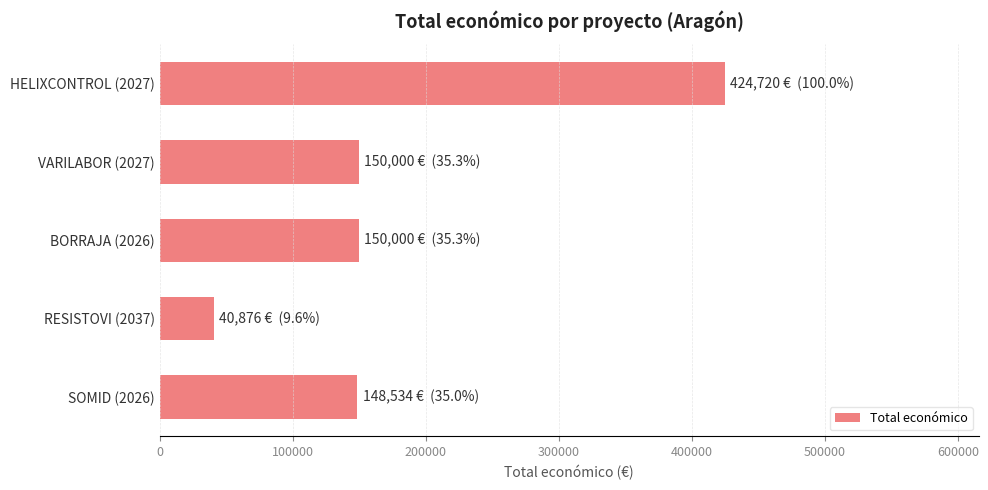

Between RESISTOVI (2037) and VARILABOR (2027), which is larger?

VARILABOR (2027)